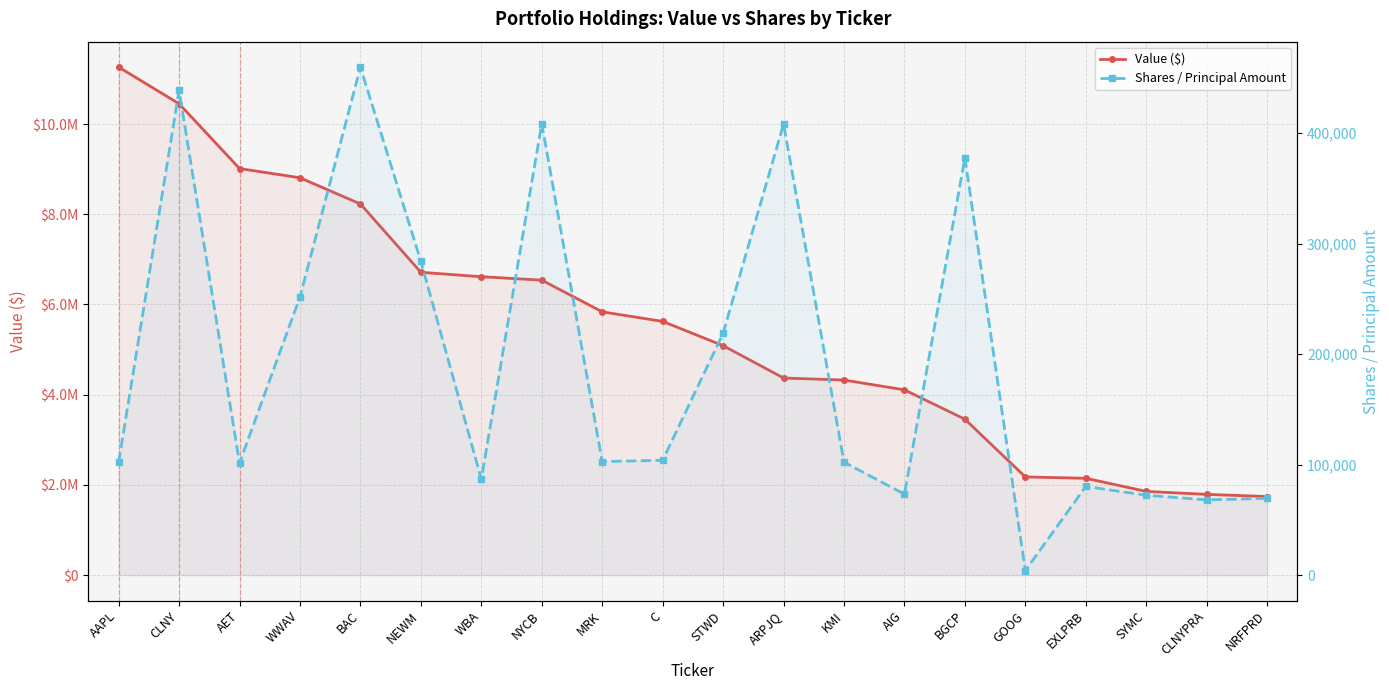

What is the spread (max minus min) of values at MRK?

5735200